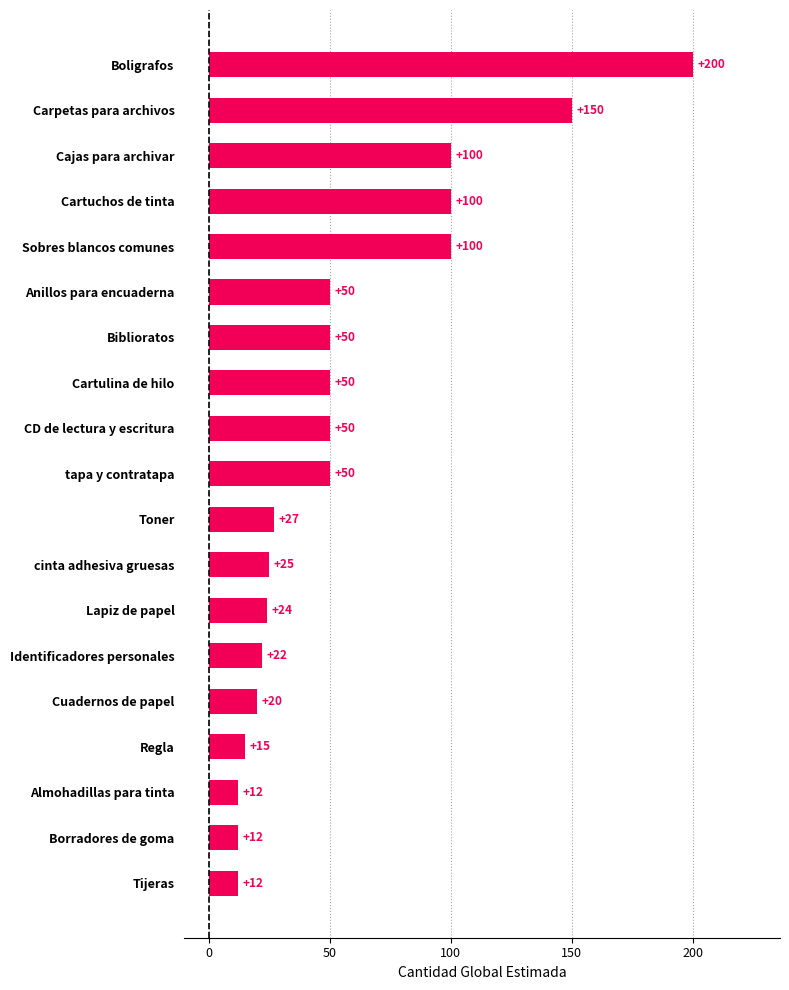

Are the bars horizontal?

Yes